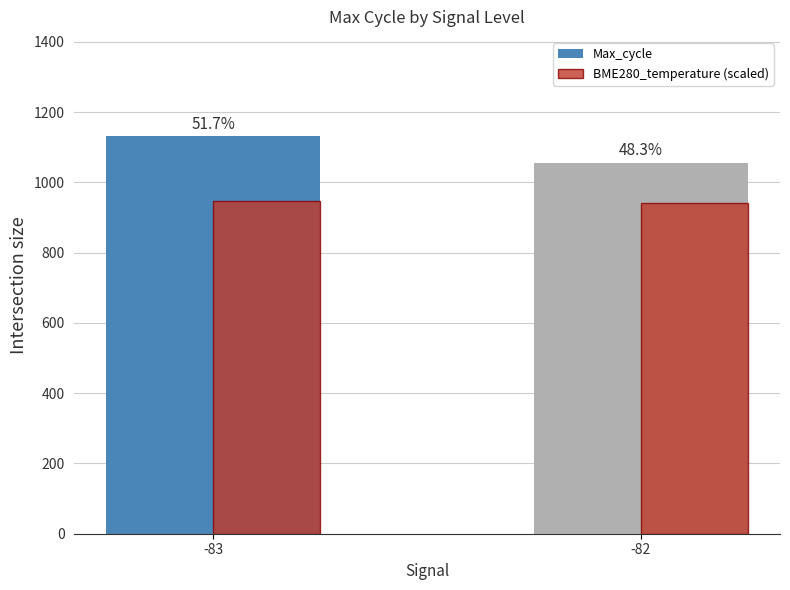

Are the bars grouped side by side (vs. stacked)?

Yes